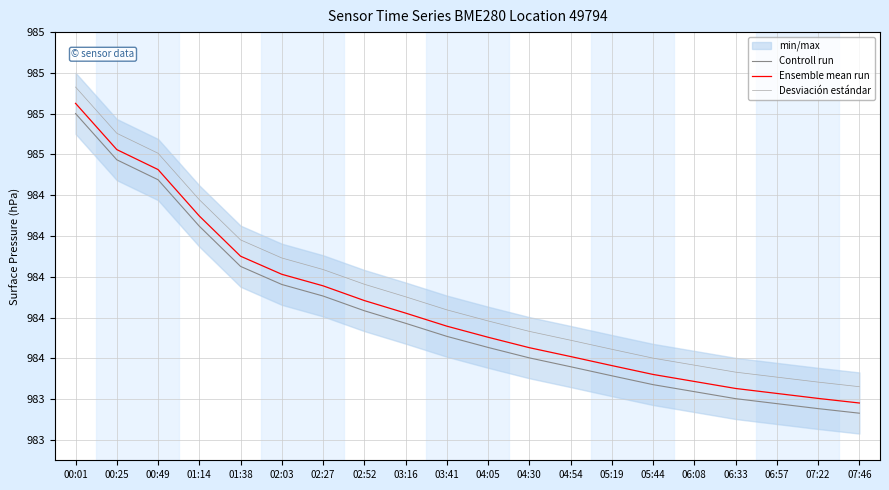

What is the sum of all Ensemble mean run values?

1968503.1